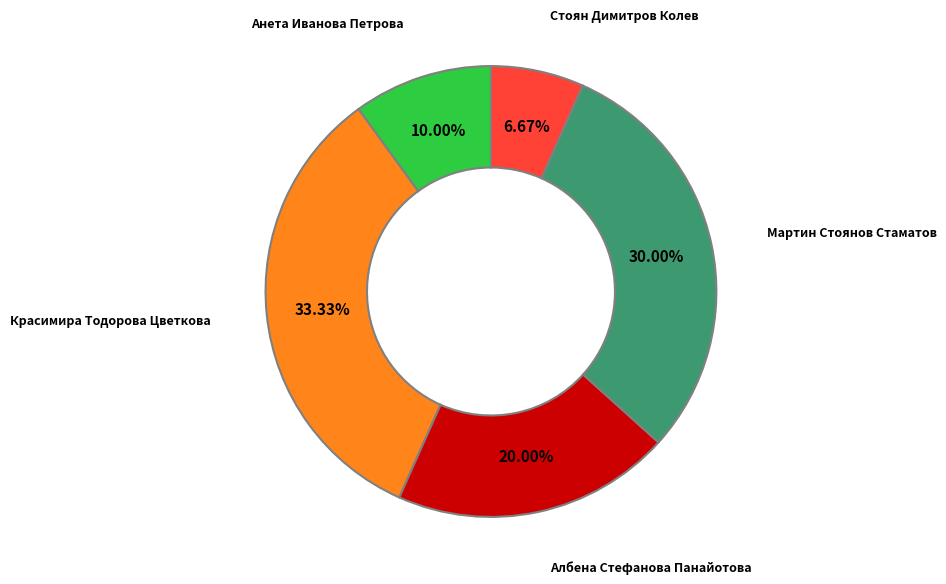

To the nearest percent, what is the difference between the largest and smallest slice percentages?

27%